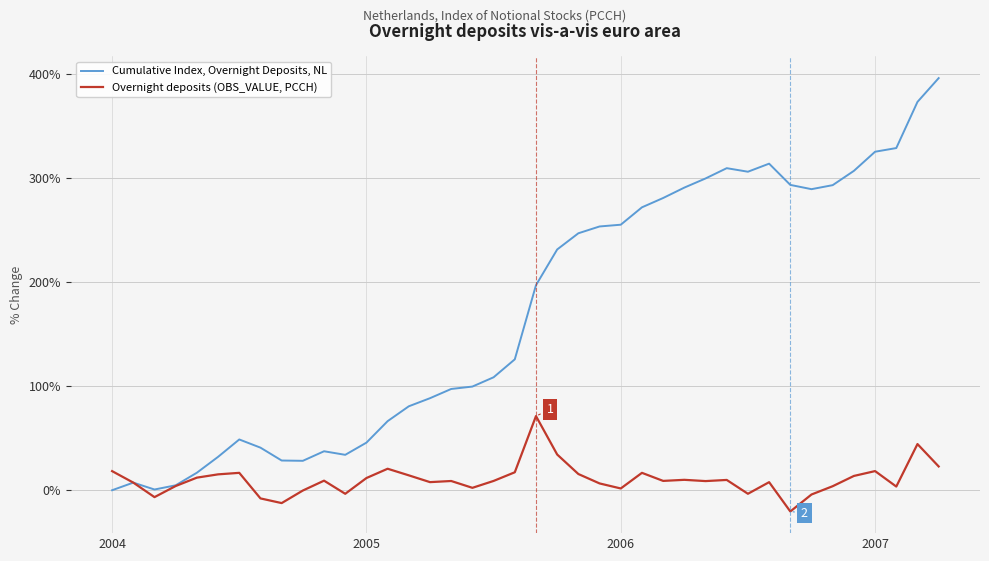

At how many categories does at least one series exceed 176?

20